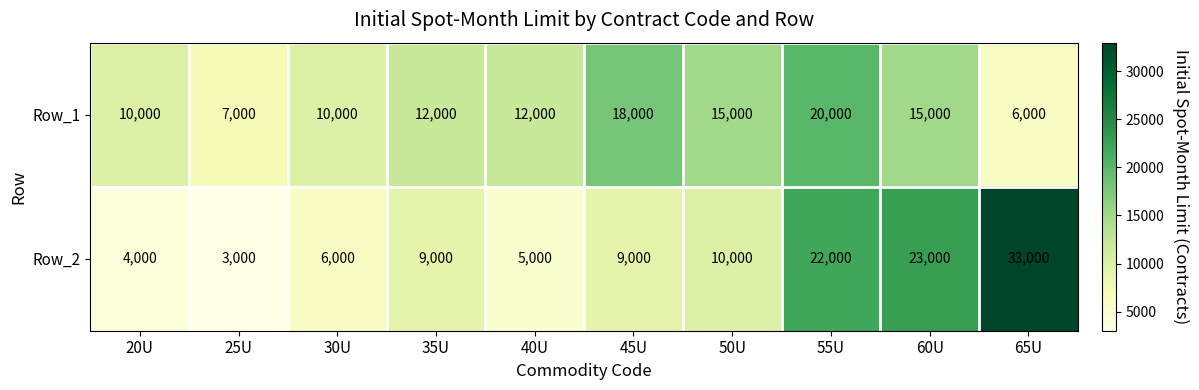

List the series in order of their overall mean, highest first.

Row_1, Row_2